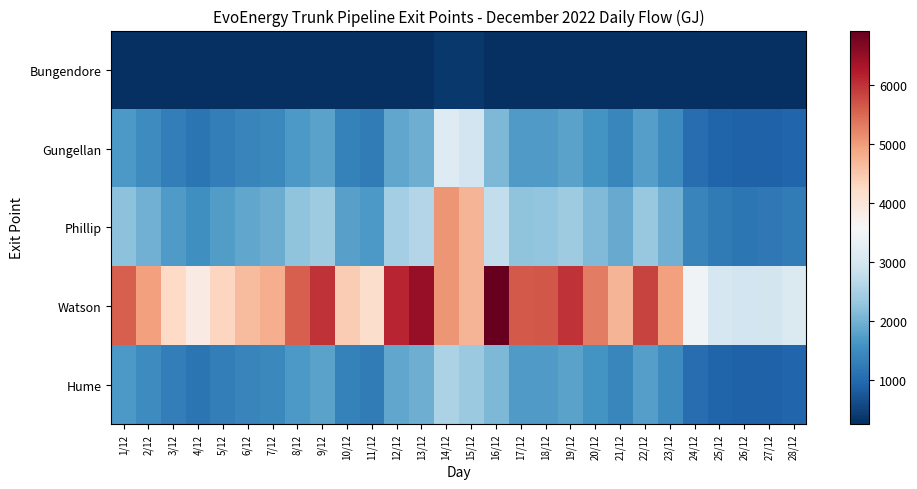

Which series changed the most between 1/12 and 22/12?

Watson